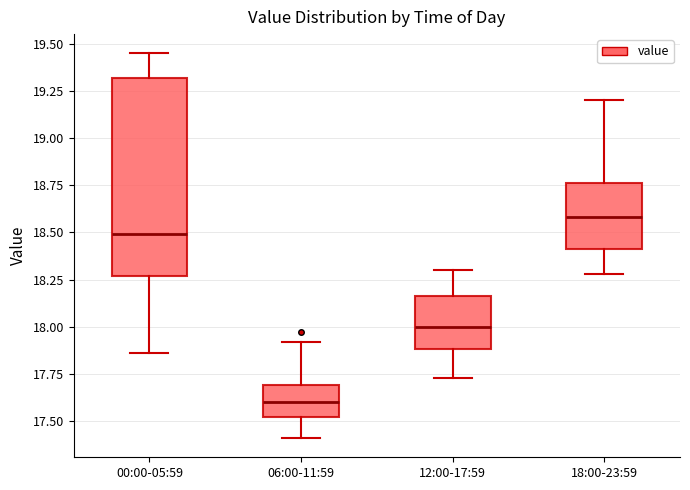

Where is the lower edge of the box for 12:00-17:59 on the y-axis? The values are not printed on the chart, so give them approximately, as read against the axis.

17.90